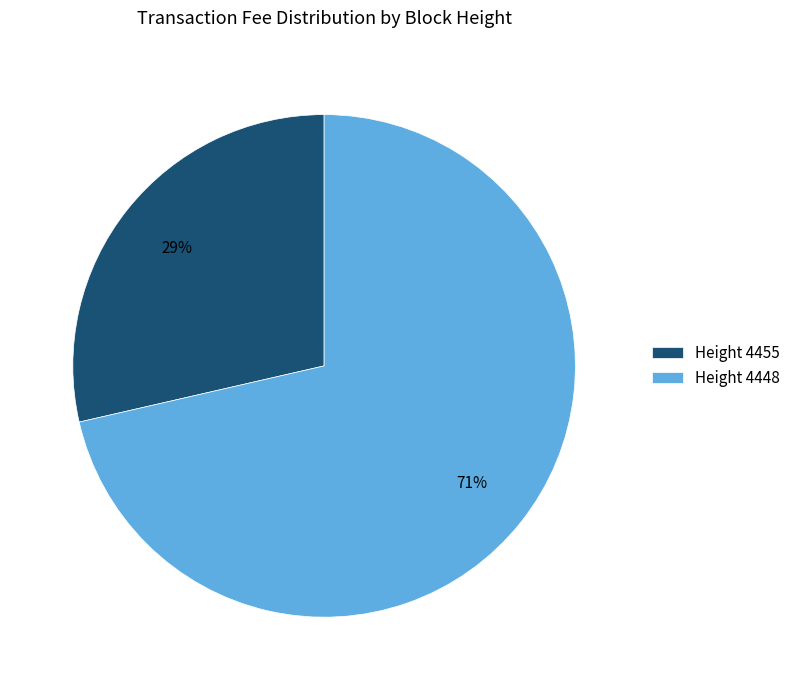

Is the sum of Height 4455 and Height 4448 greater than half?

Yes